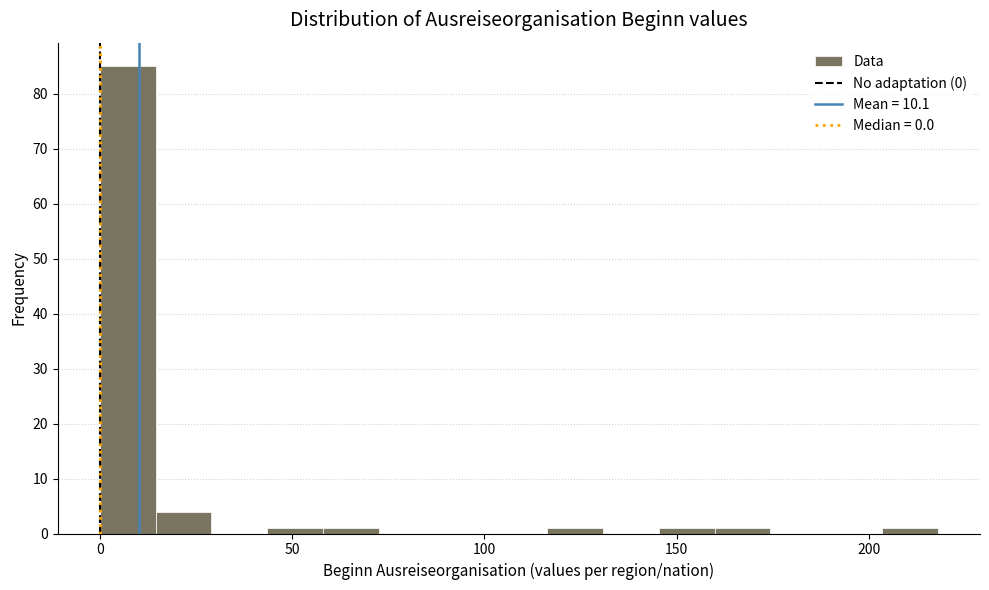

Read against the x-axis, roughly where is the centre of the tallest bar?

5